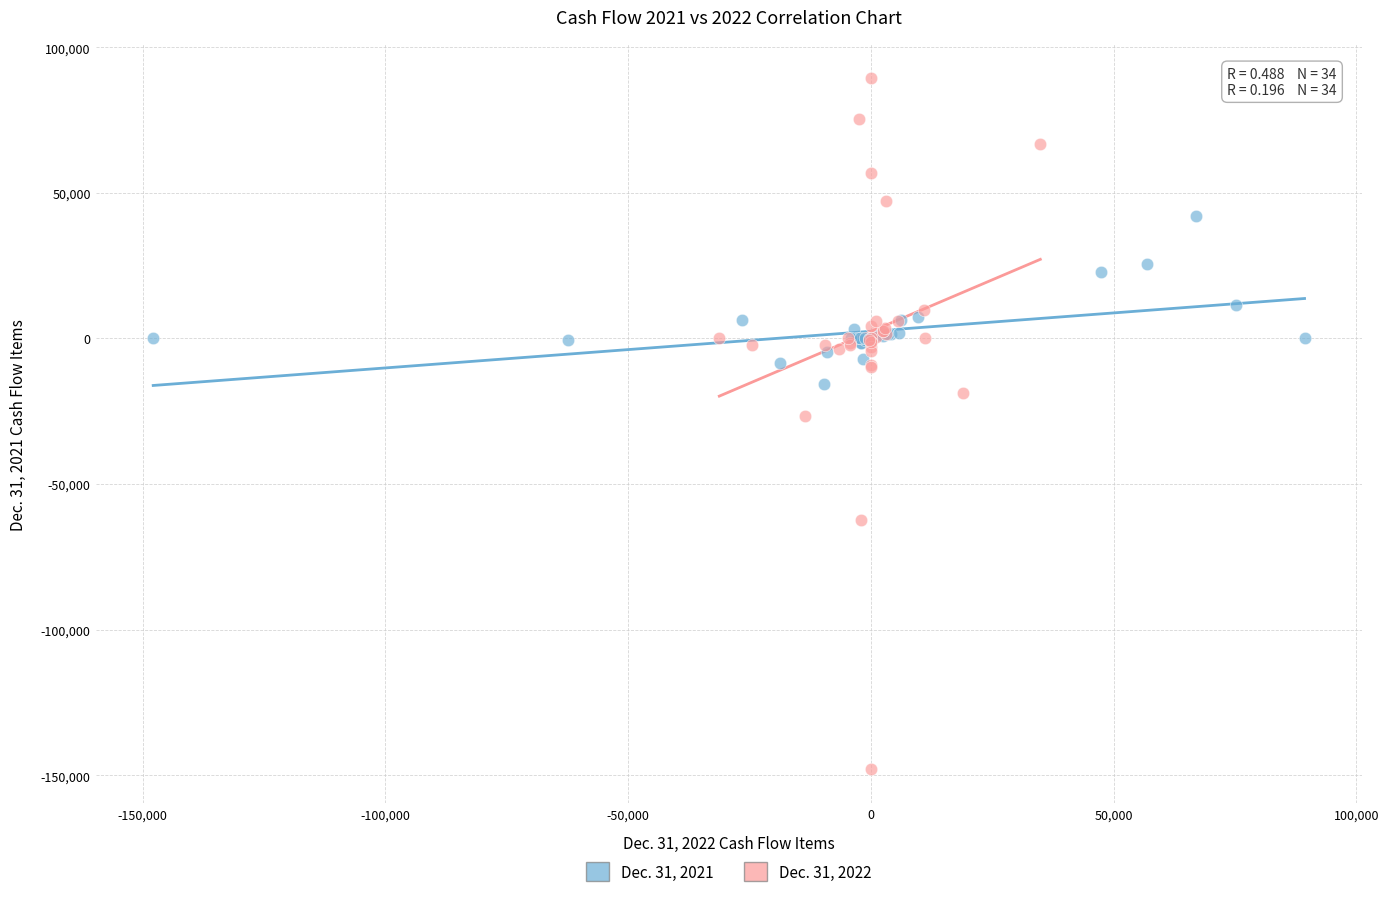

Which series has the widest spread of Y values?

Dec. 31, 2022